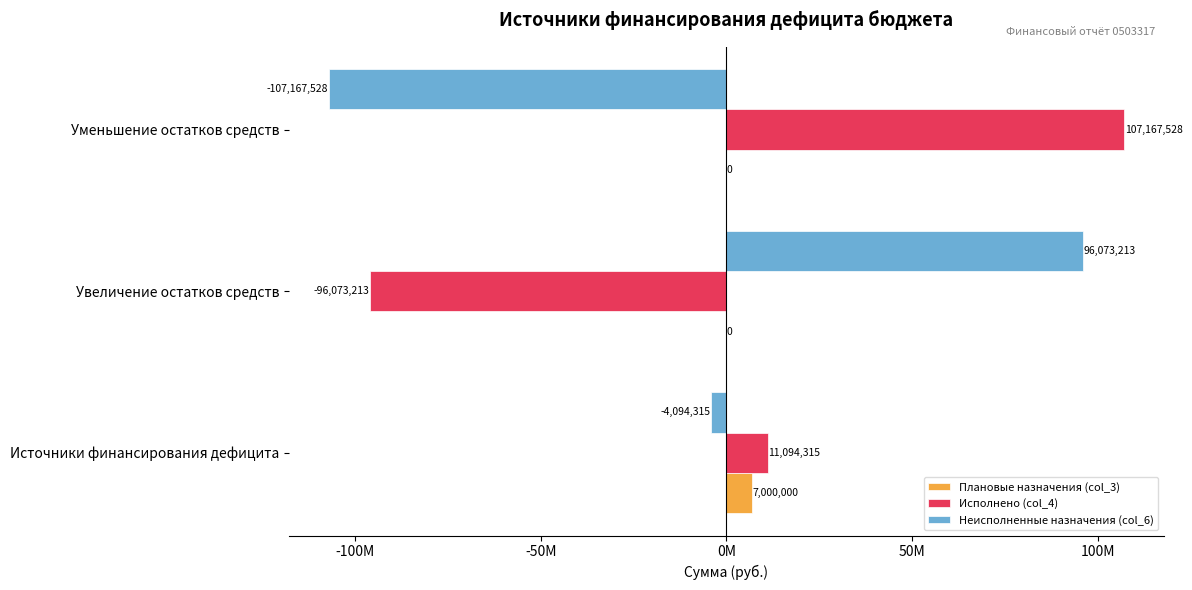

What are all the series names shown in the legend?

Плановые назначения (col_3), Исполнено (col_4), Неисполненные назначения (col_6)